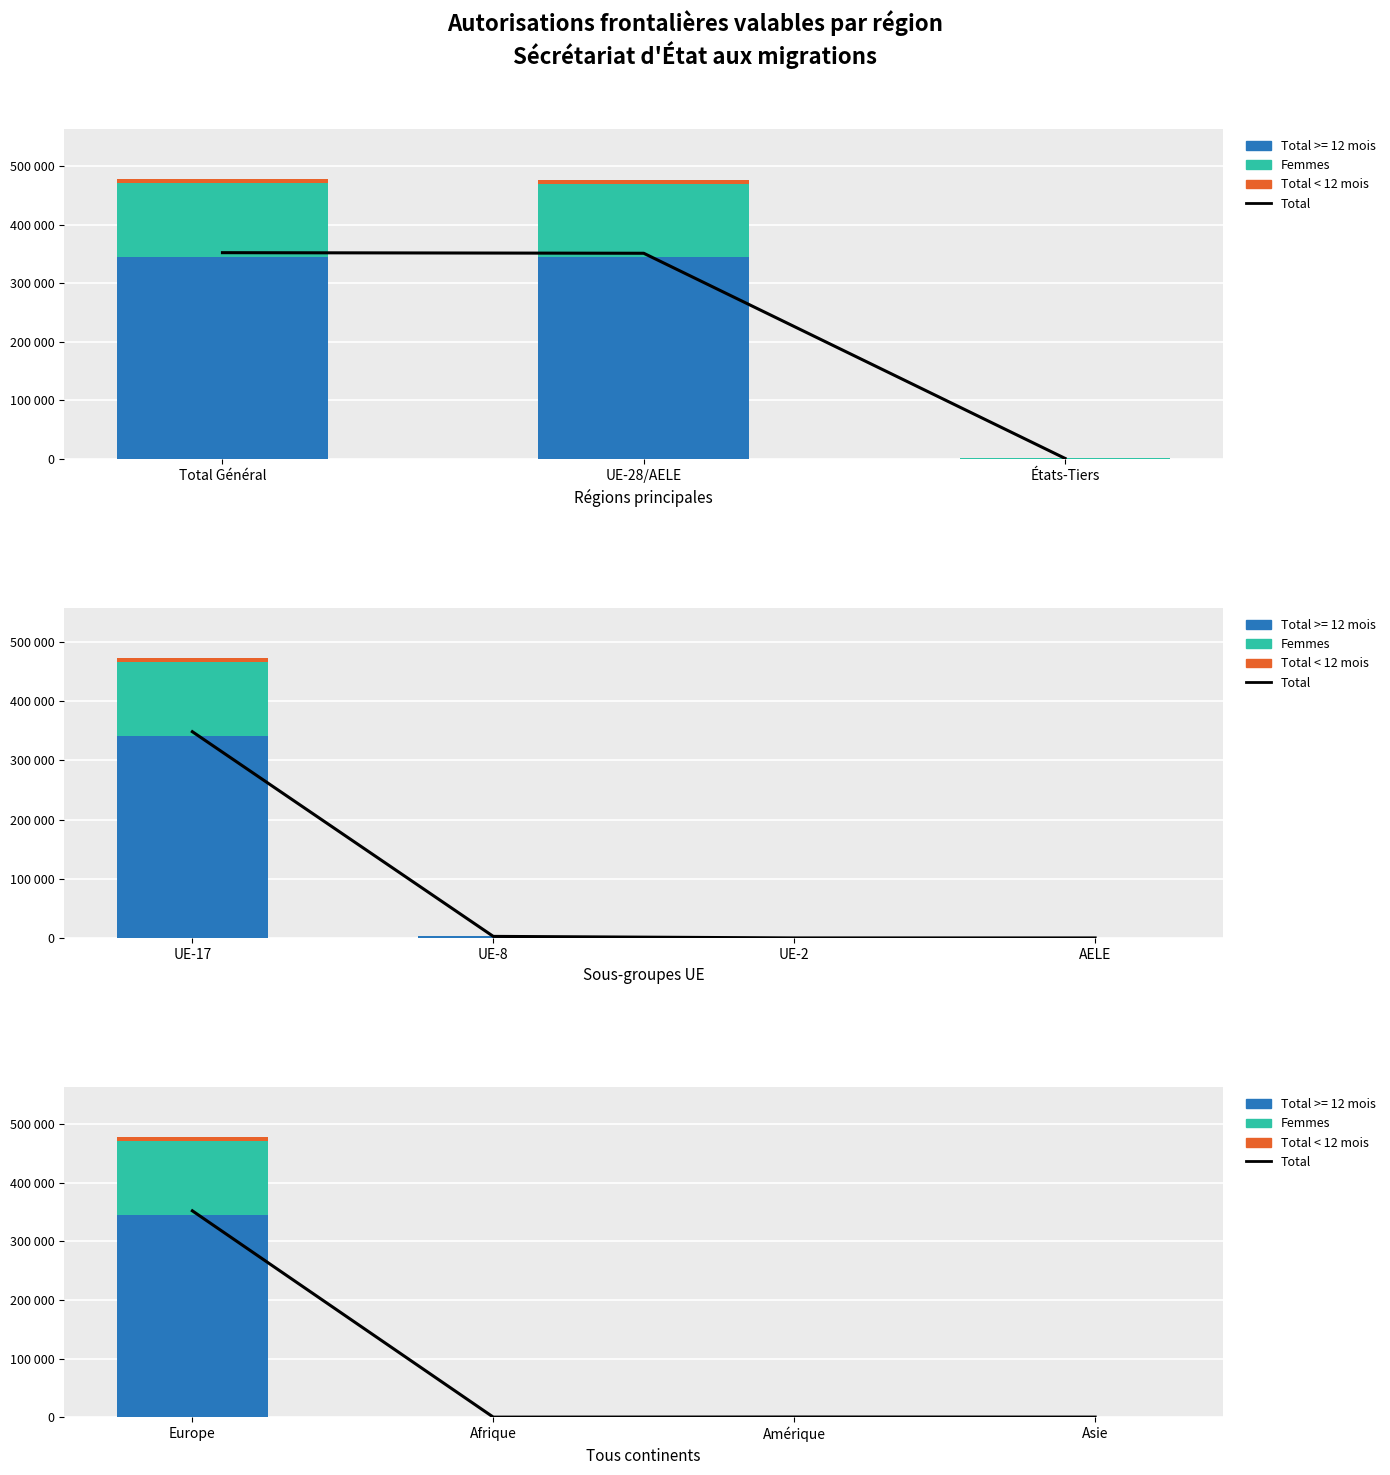

Which series has the largest total across all categories?

Total